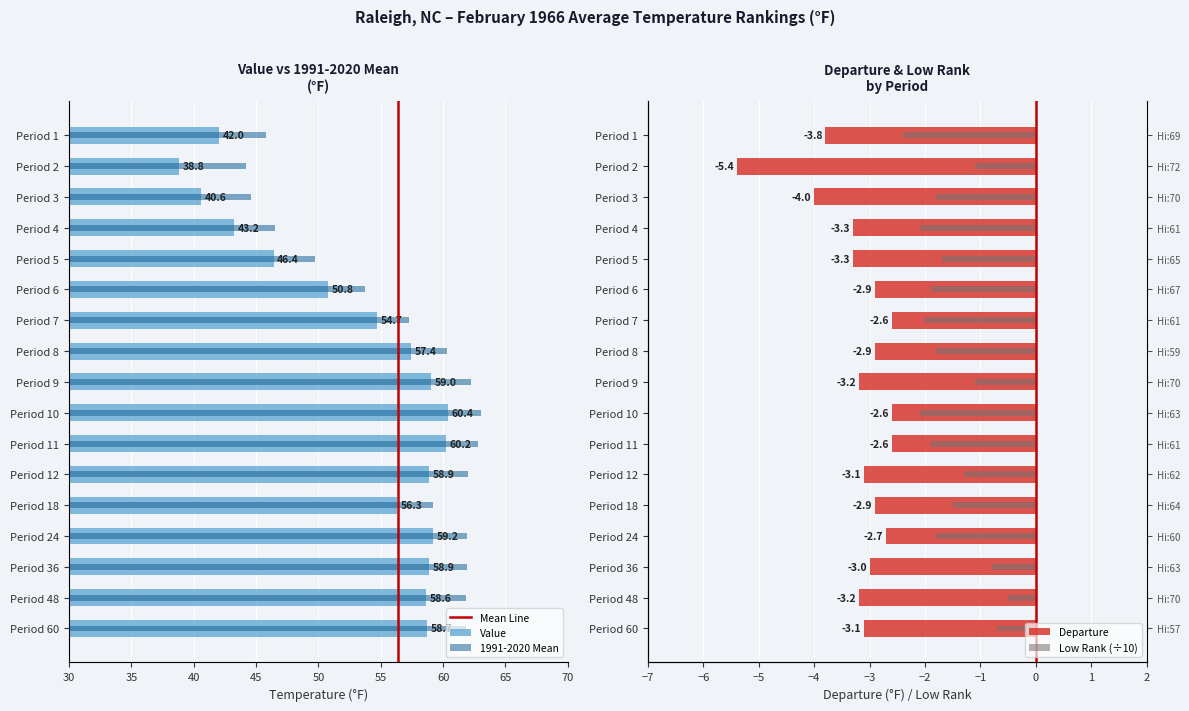

The value of Departure at Period 11 is -3.9. True or false?

False